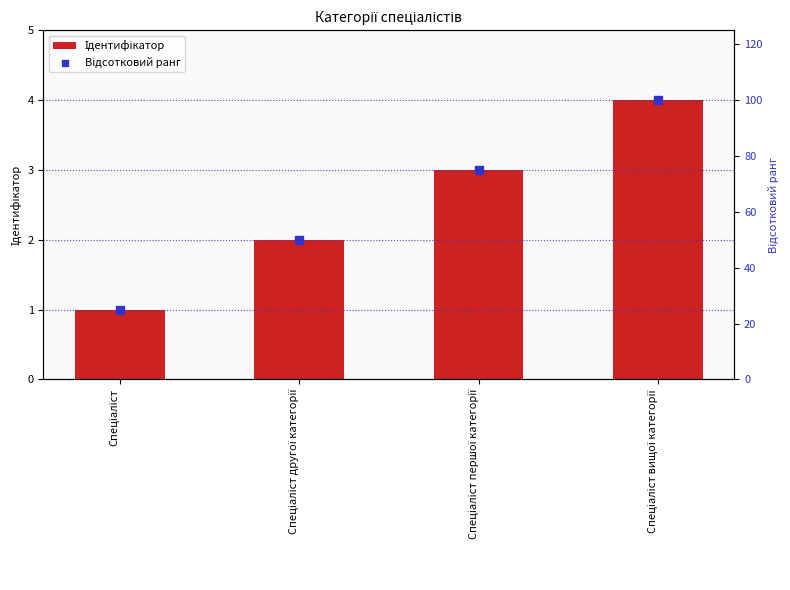

At which category is the sum across all series the highest?

Спеціаліст вищої категорії